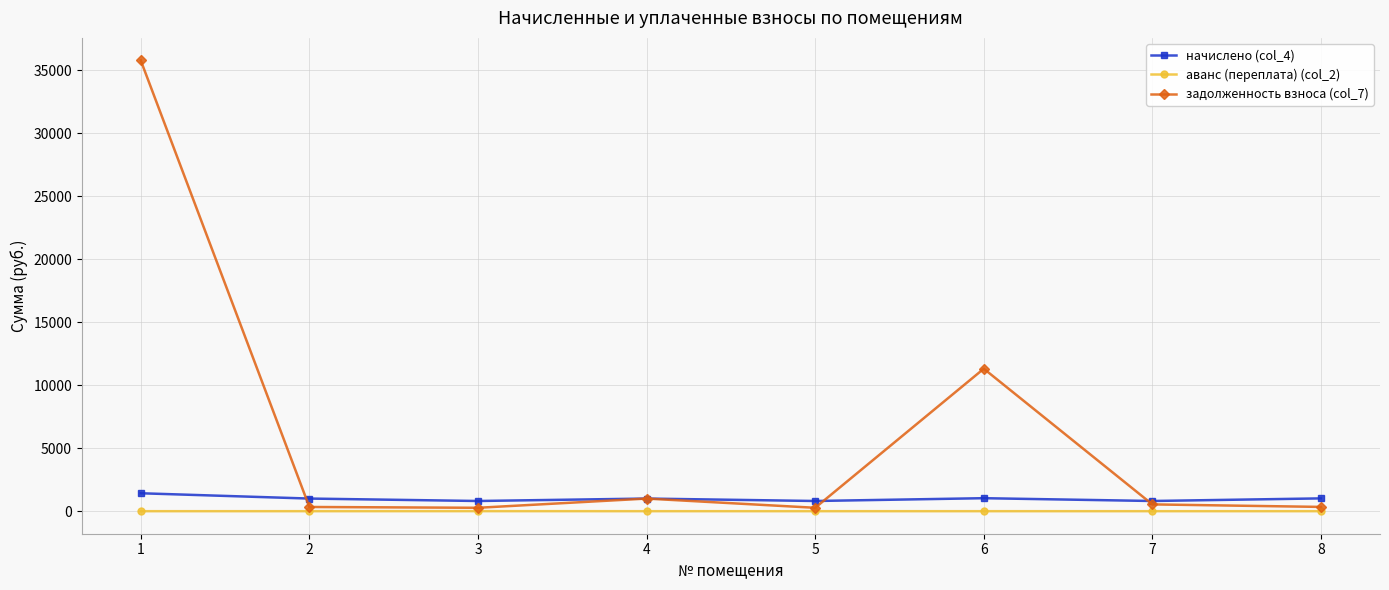

What is the greatest value displayed?

35797.7